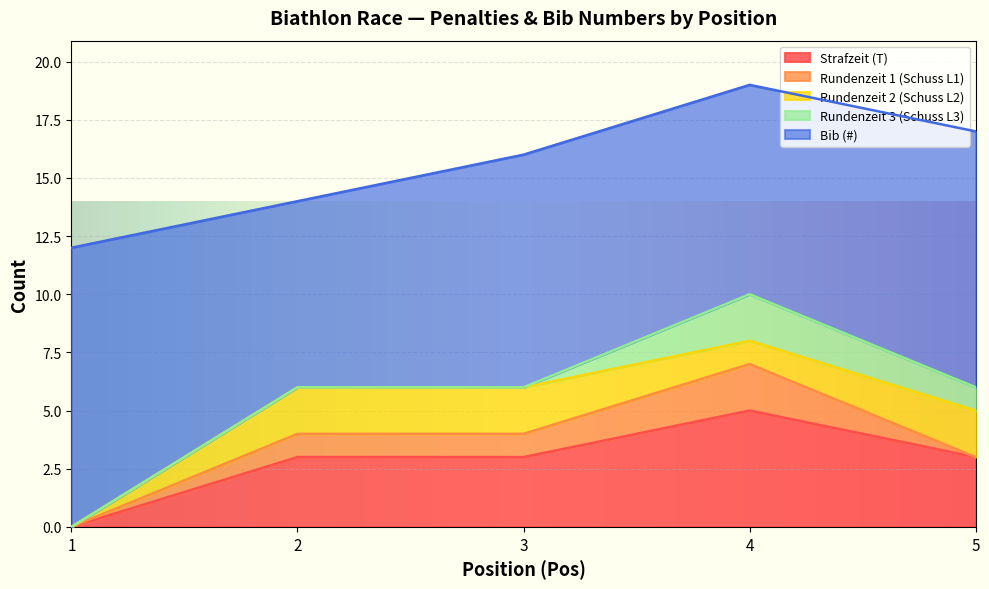

What are all the series names shown in the legend?

Strafzeit (T), Rundenzeit 1 (Schuss L1), Rundenzeit 2 (Schuss L2), Rundenzeit 3 (Schuss L3), Bib (#)